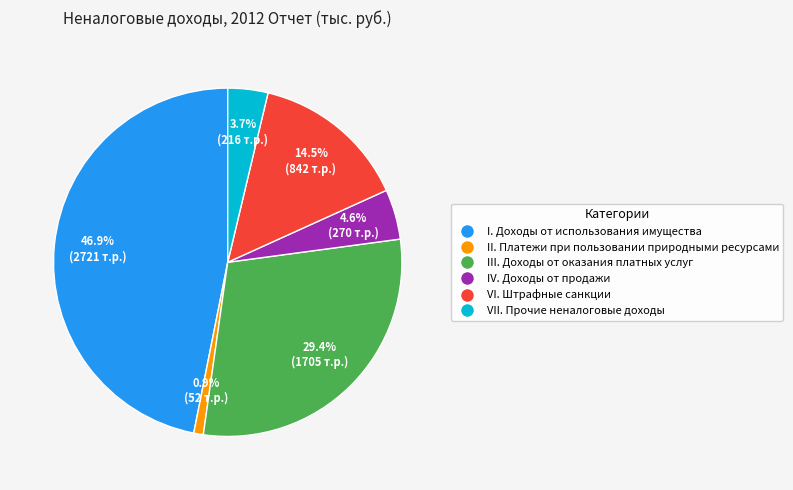

Is there a majority slice in this chart?

No